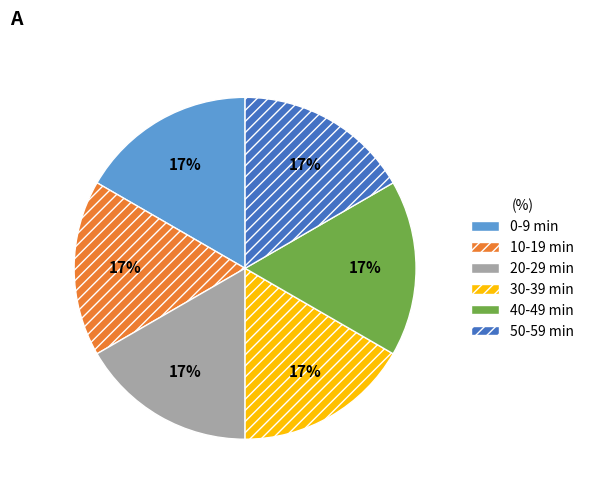

Is it true that 30 is 50% of the pie?

False